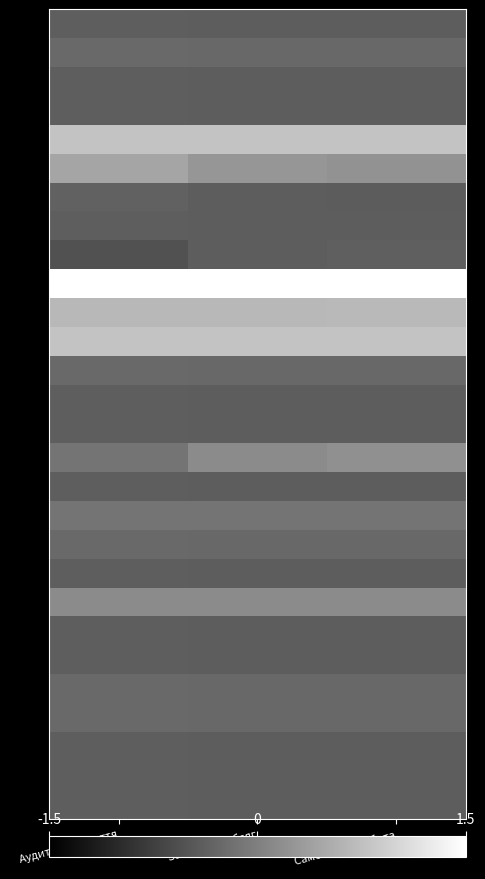

What is the maximum value shown in the chart?

4.8